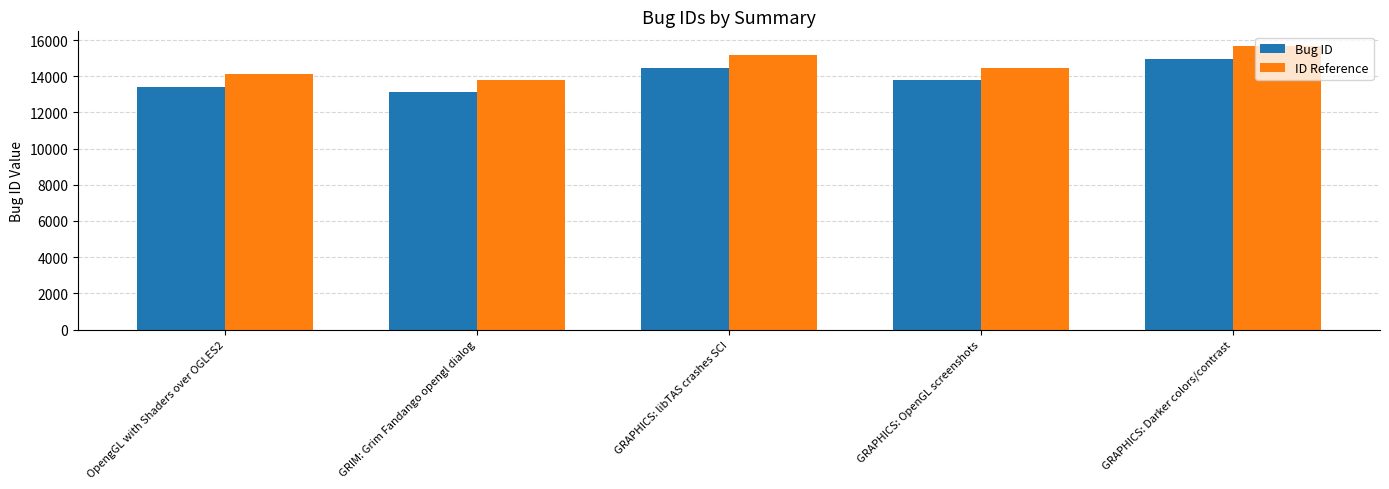

What value does the Bug ID series have at OpengGL with Shaders over OGLES2?

13429.0